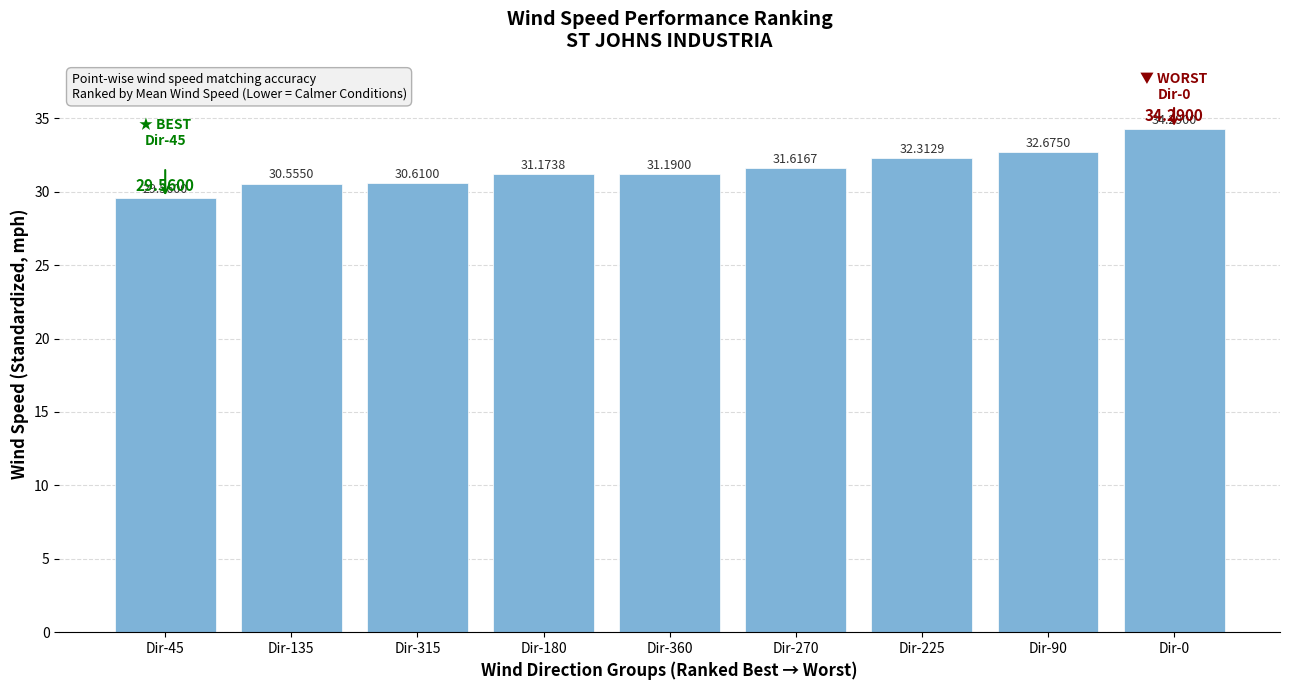

How many bars are there in total?

9